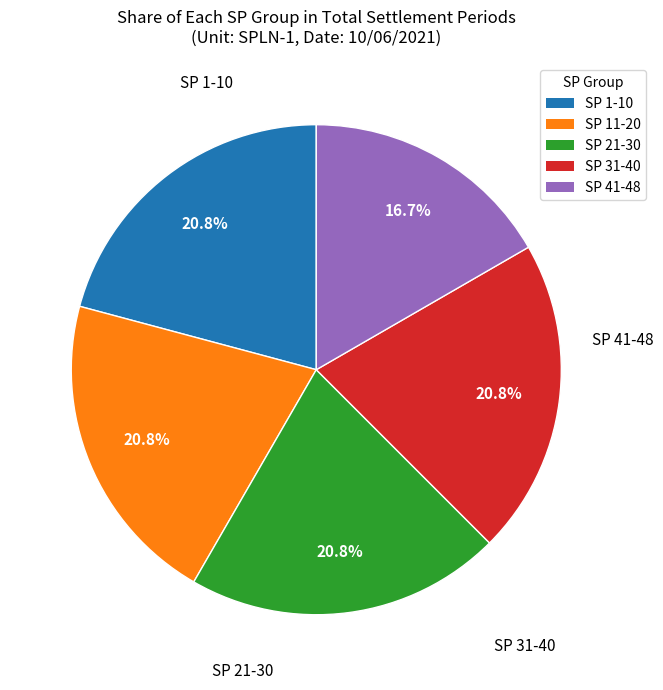

Is there a majority slice in this chart?

No